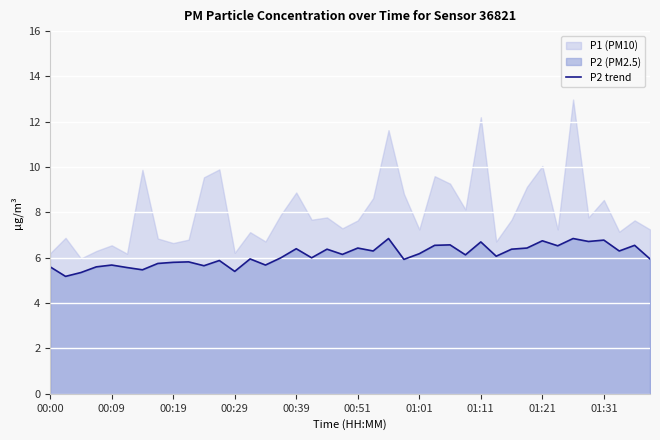

What position from the right is 11?

29